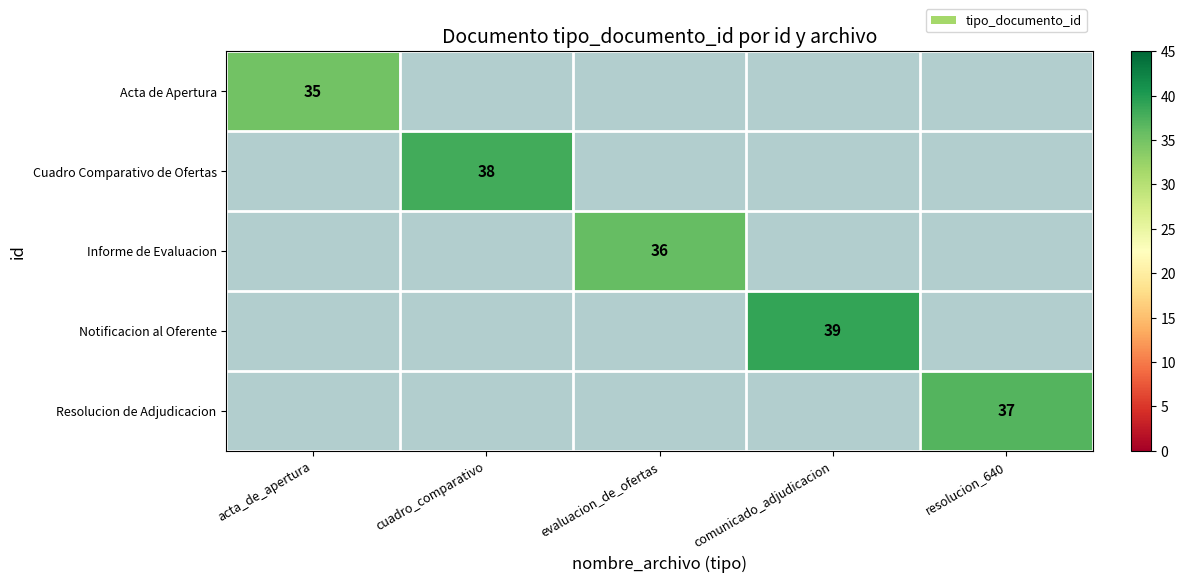

True or false: Acta de Apertura has a value of 35 at acta_de_apertura.

True